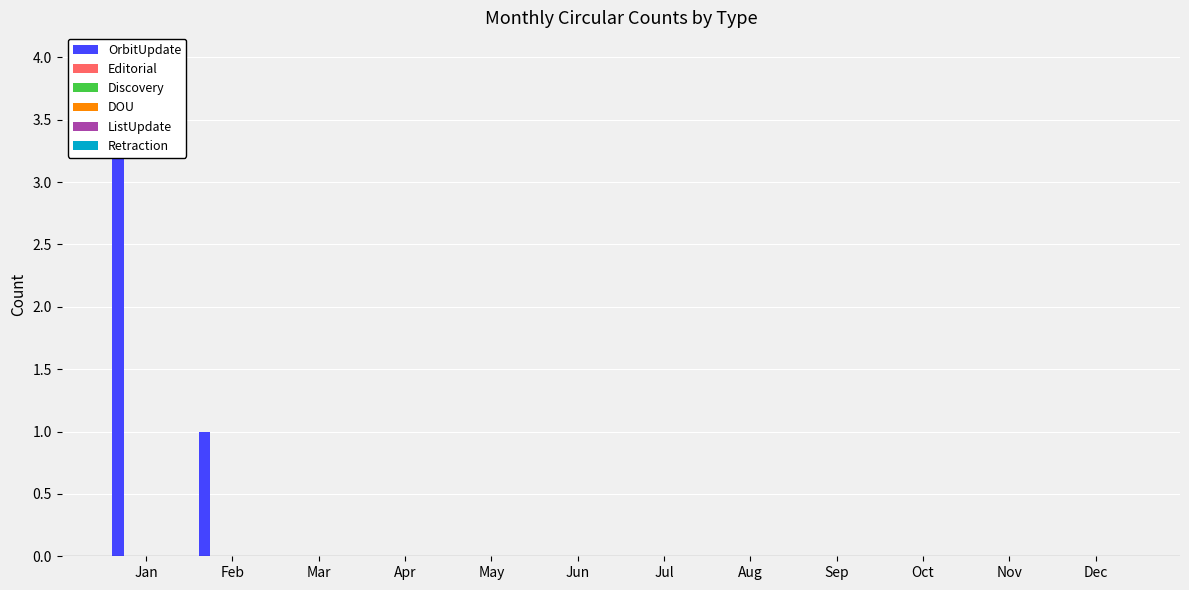

Reading left to right, extract all data points from this chart.

OrbitUpdate: Jan=4	Feb=1	Mar=0	Apr=0	May=0	Jun=0	Jul=0	Aug=0	Sep=0	Oct=0	Nov=0	Dec=0
Editorial: Jan=0	Feb=0	Mar=0	Apr=0	May=0	Jun=0	Jul=0	Aug=0	Sep=0	Oct=0	Nov=0	Dec=0
Discovery: Jan=0	Feb=0	Mar=0	Apr=0	May=0	Jun=0	Jul=0	Aug=0	Sep=0	Oct=0	Nov=0	Dec=0
DOU: Jan=0	Feb=0	Mar=0	Apr=0	May=0	Jun=0	Jul=0	Aug=0	Sep=0	Oct=0	Nov=0	Dec=0
ListUpdate: Jan=0	Feb=0	Mar=0	Apr=0	May=0	Jun=0	Jul=0	Aug=0	Sep=0	Oct=0	Nov=0	Dec=0
Retraction: Jan=0	Feb=0	Mar=0	Apr=0	May=0	Jun=0	Jul=0	Aug=0	Sep=0	Oct=0	Nov=0	Dec=0